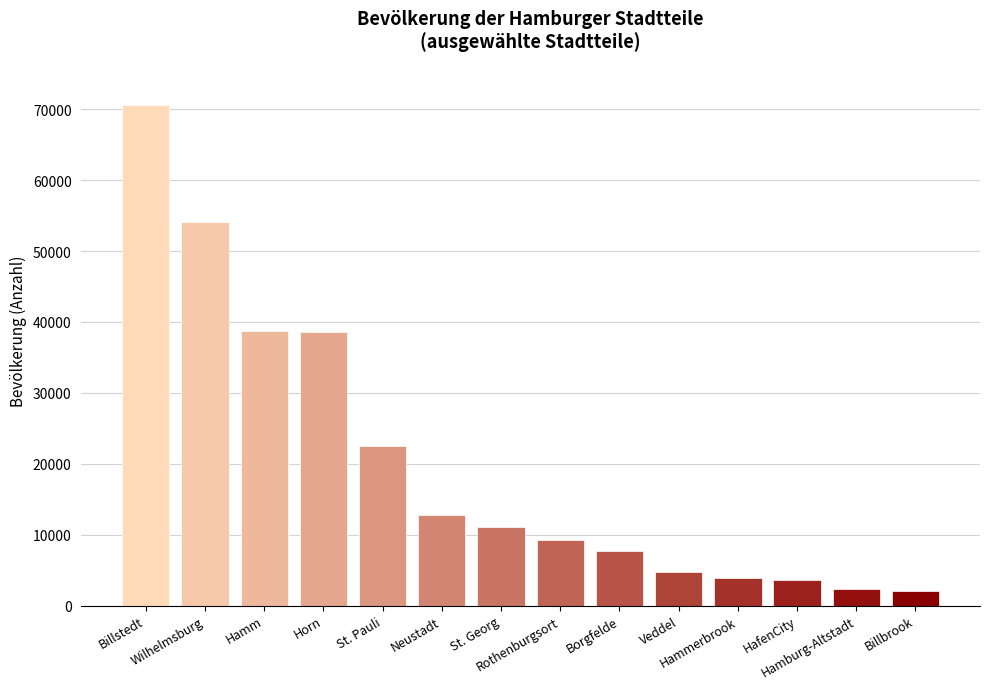

What is the value of the 3rd bar from the left?

38716